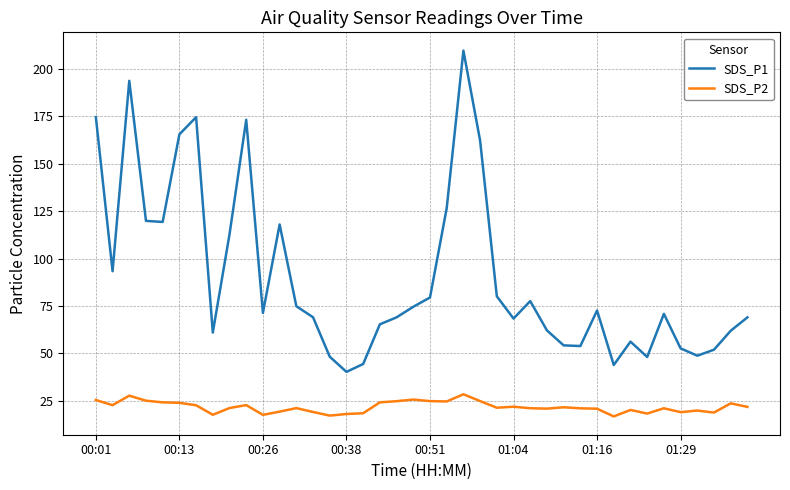

In SDS_P1, how many points are higher than both neighbors (excluding endpoints)?

9